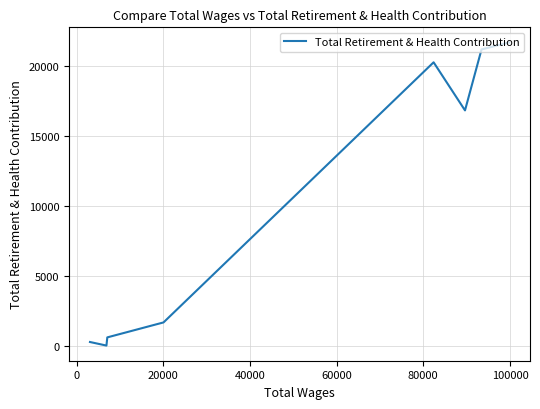

Which has a higher value, 100000 or 60000?

60000